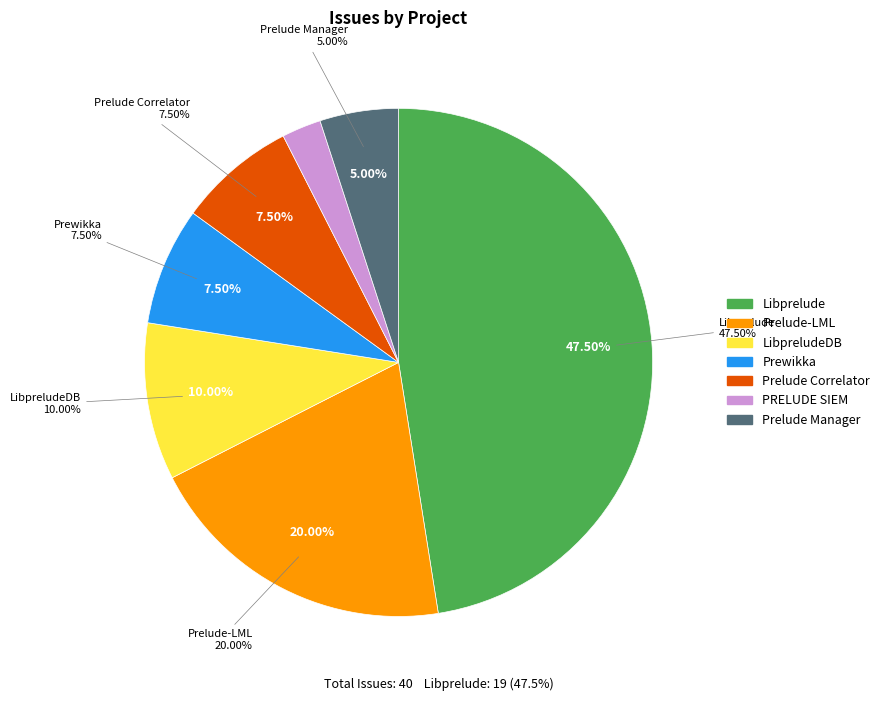

How many segments does this pie chart have?

7